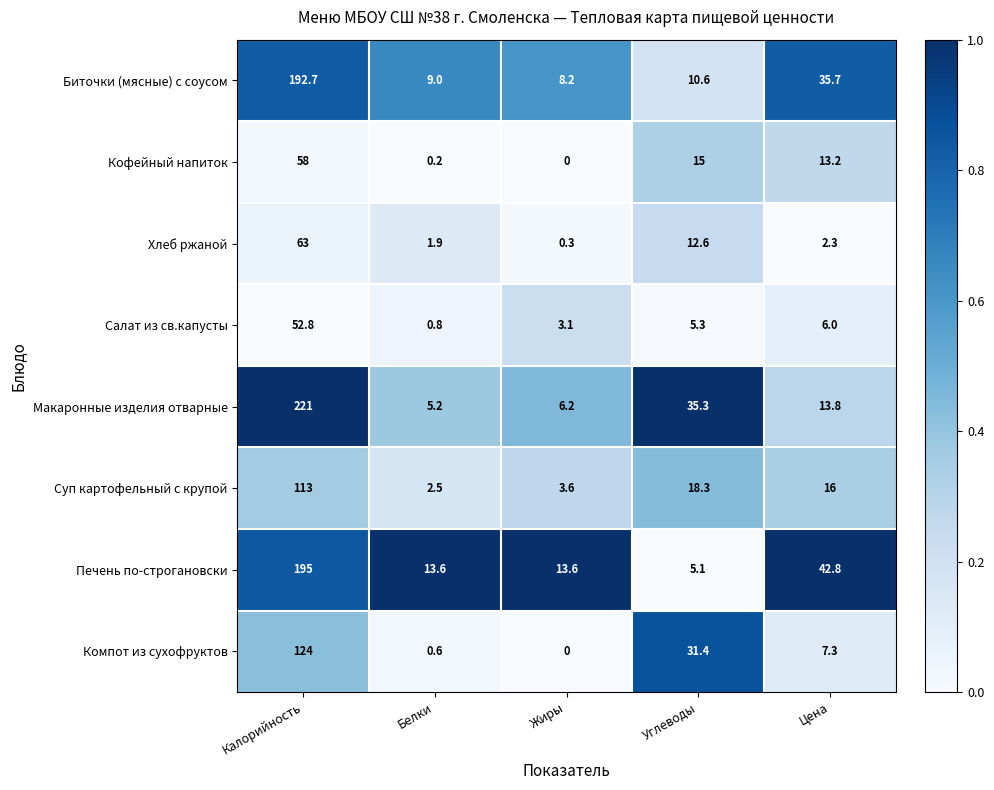

Rank the series by their maximum value, from highest to lowest.

Макаронные изделия отварные, Печень по-строгановски, Биточки (мясные) с соусом, Компот из сухофруктов, Суп картофельный с крупой, Хлеб ржаной, Кофейный напиток, Салат из св.капусты